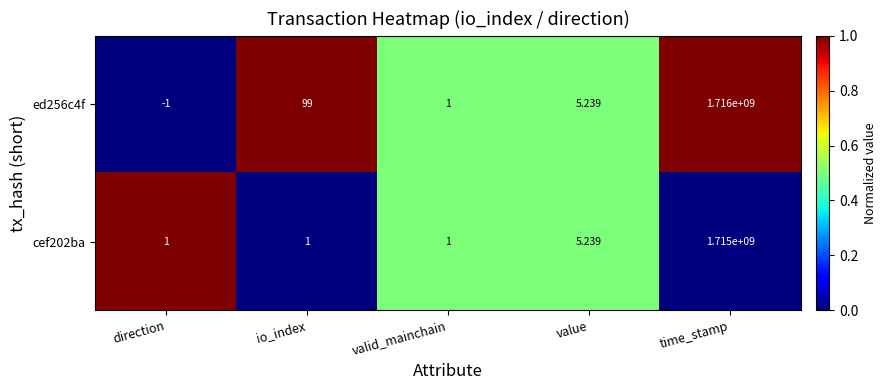

What is the difference between the highest and lowest values at io_index?

98.0